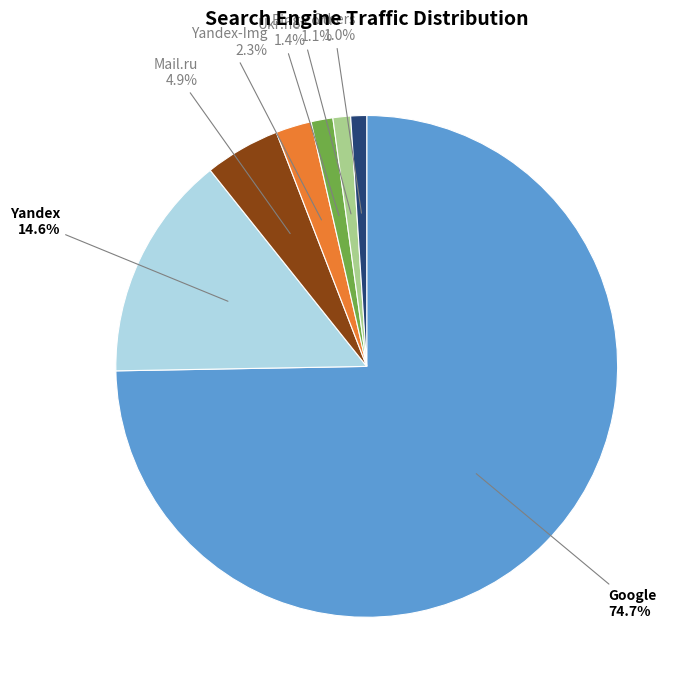

How many segments does this pie chart have?

7